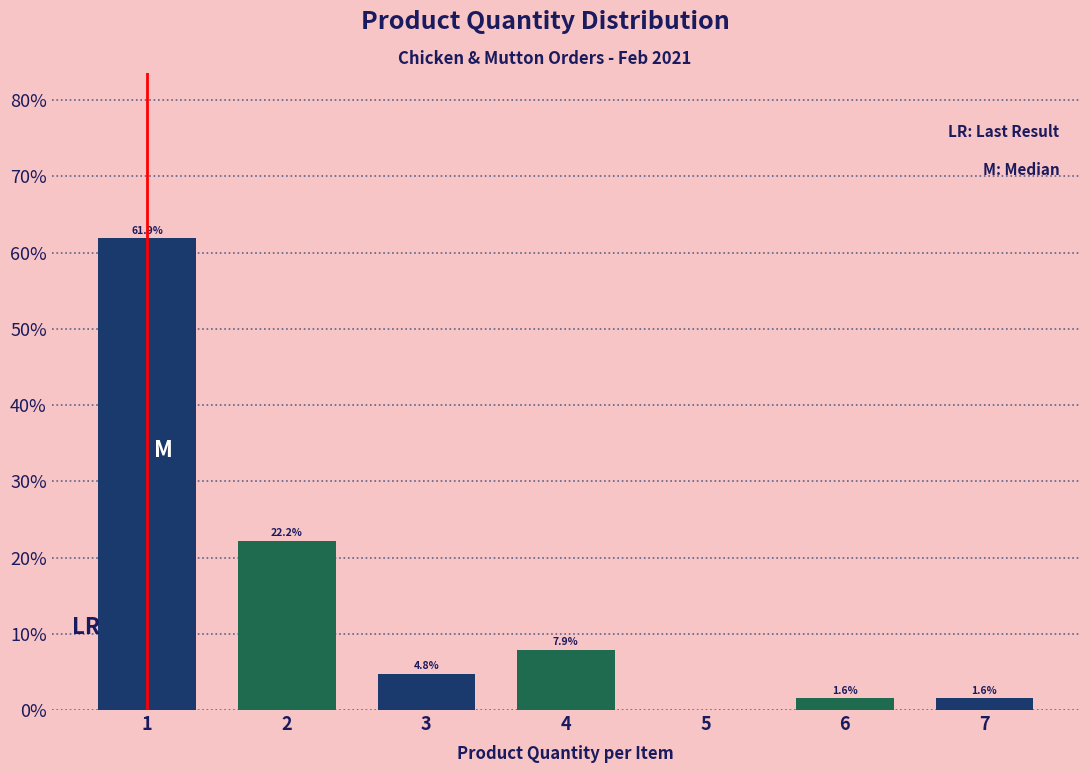

Reading left to right, transcribe all the data shown in this chart.

1=61.9	2=22.2	3=4.8	4=7.9	5=0.0	6=1.6	7=1.6